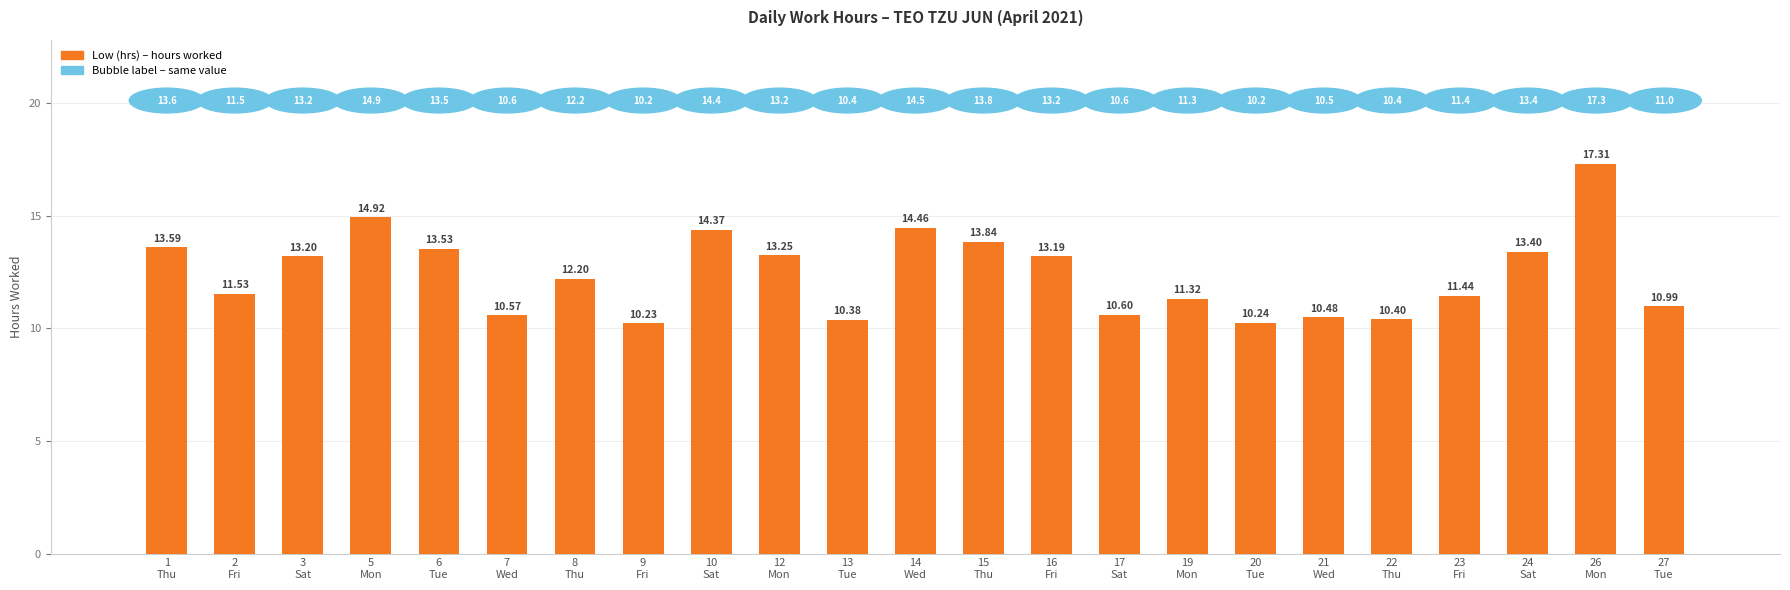

What position from the right is 16
Fri?

10